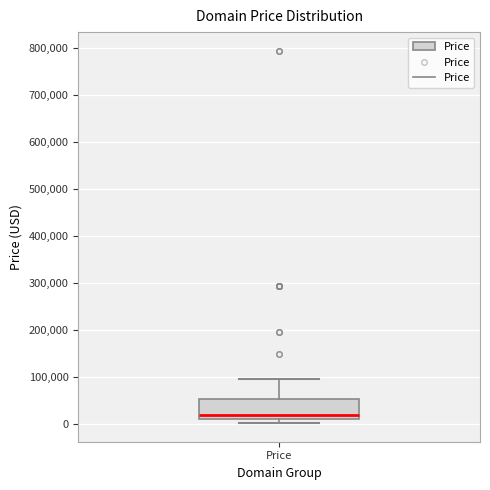

Read this box plot against the y-axis: the position of the median line, the range covered by the box, and the ends of both whiskers. The values are not printed on the chart, so give them approximately, as read against the axis.

median 20000, box 10000 to 50000, whiskers 0 to 90000